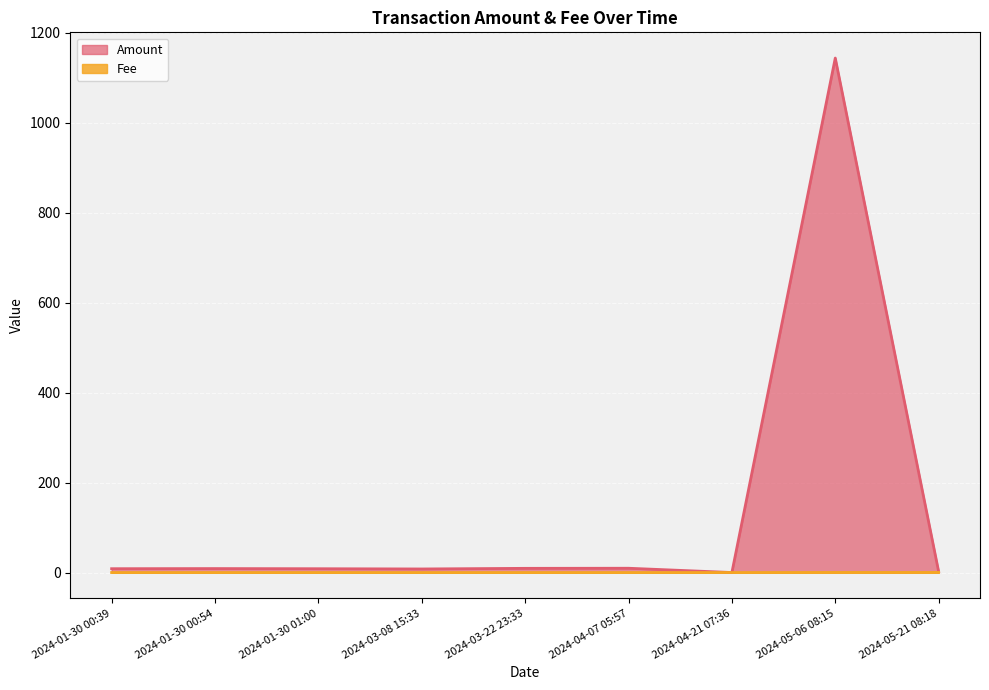

Reading left to right, list all the values displayed in this chart.

Amount: 8.5	8.8	8.4	7.9	9.3	9.5	0.0	1143.4	2.0
Fee: 0.0	0.0	0.0	0.0	0.0	0.0	0.0	0.2	0.2